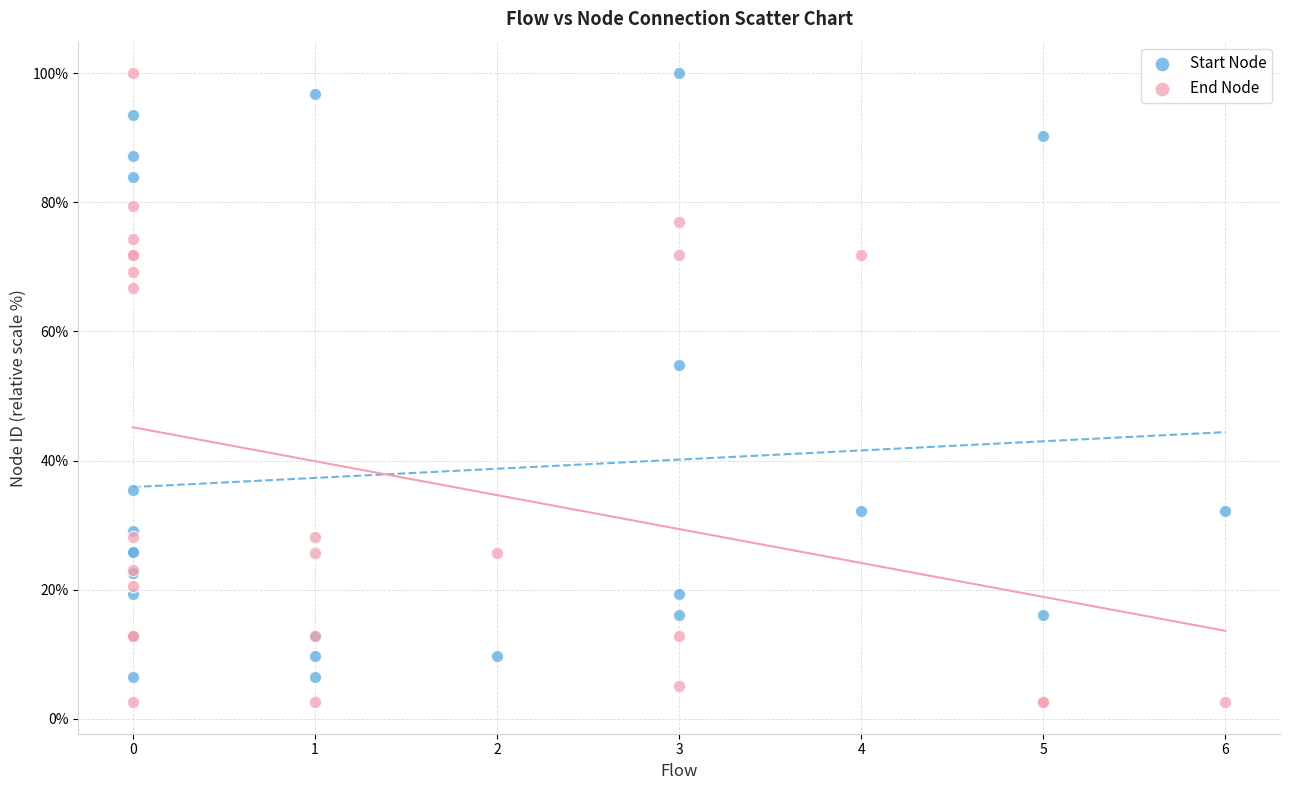

What is the X range (max minus min) for the scatter plot?

6.0